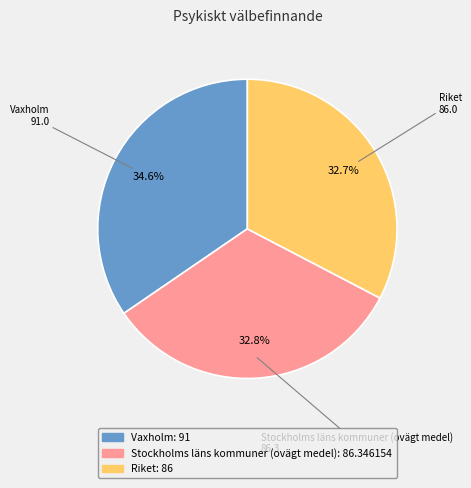

Count the number of slices in the pie.

3